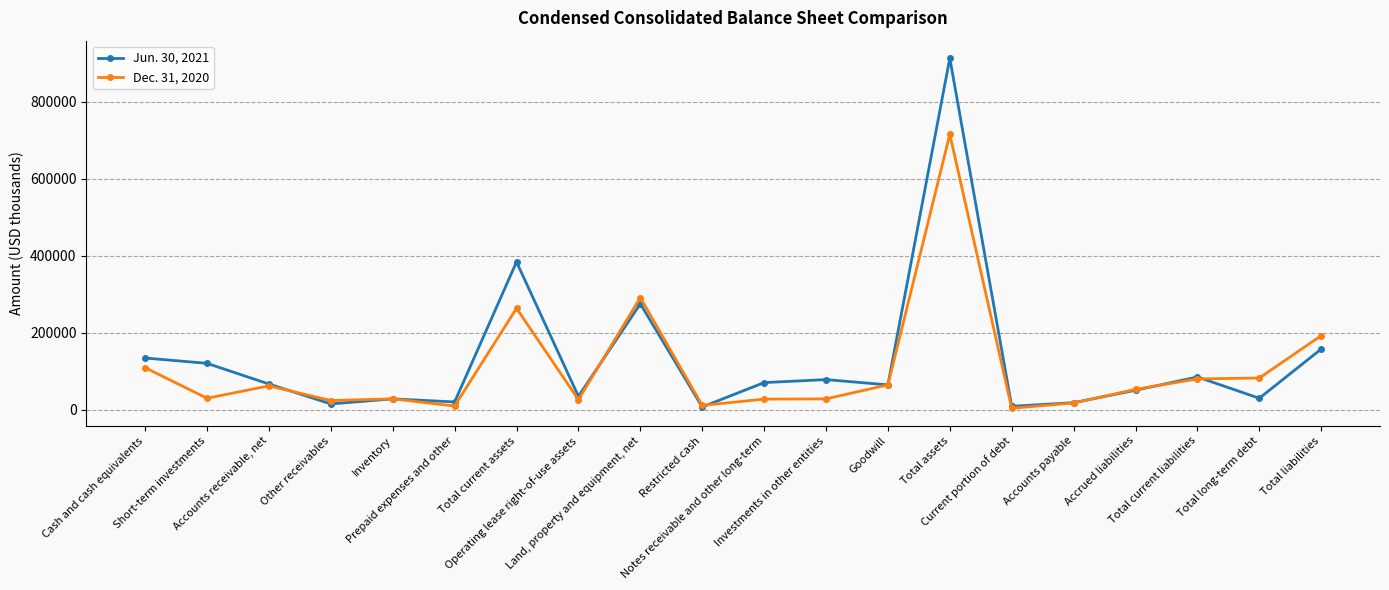

What is the label of the 9th point from the left?

Land, property and equipment, net